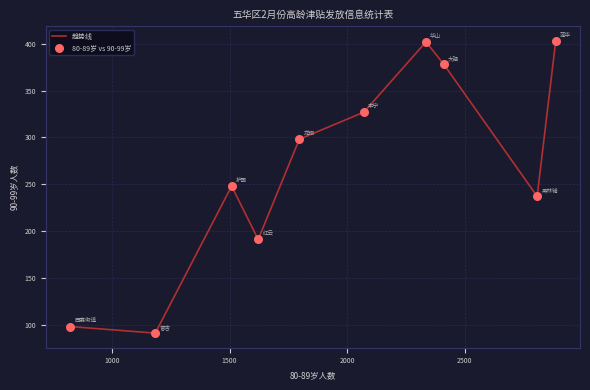

What is the greatest value displayed?

403